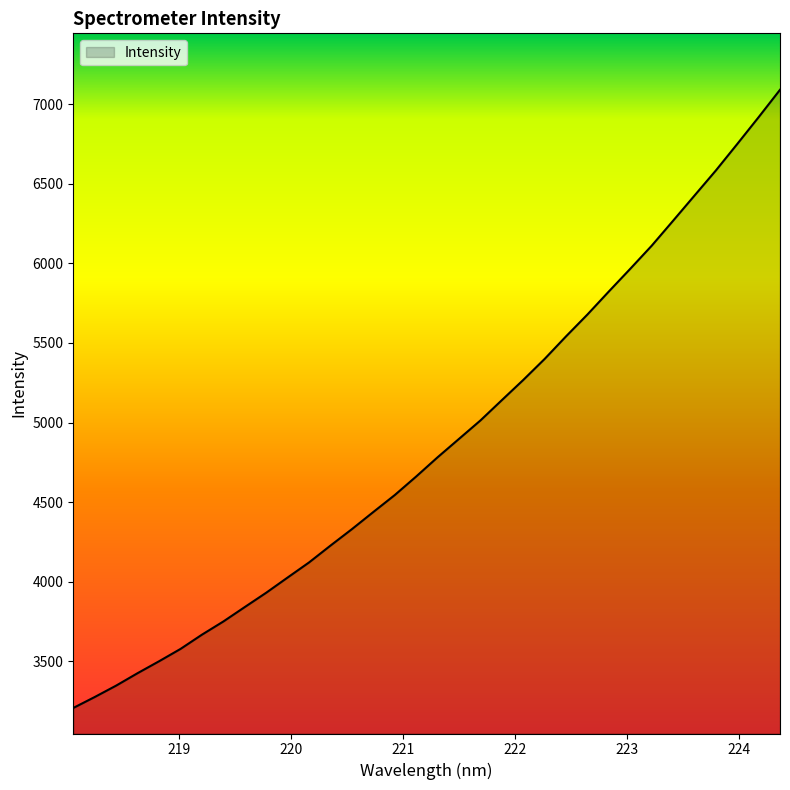

What is the minimum value shown in the chart?

3207.5